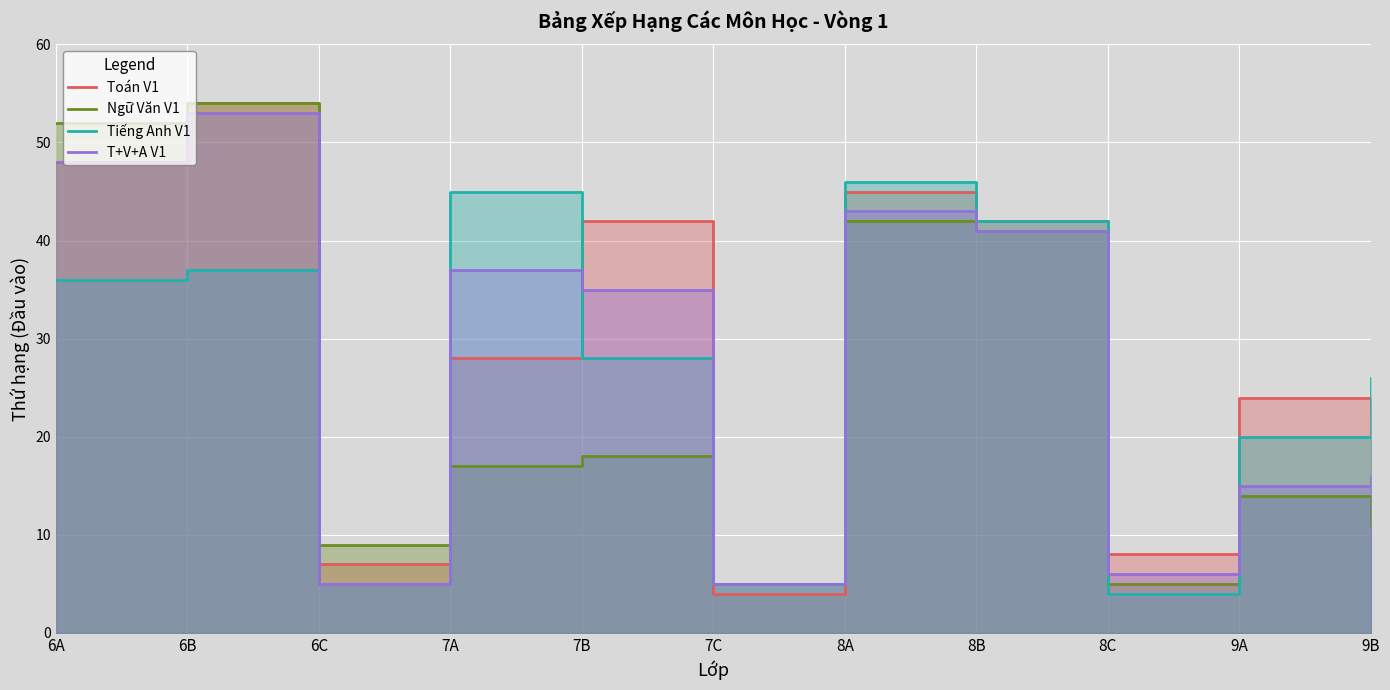

After their last crossing, which series has the higher values: Tiếng Anh V1 or T+V+A V1?

Tiếng Anh V1